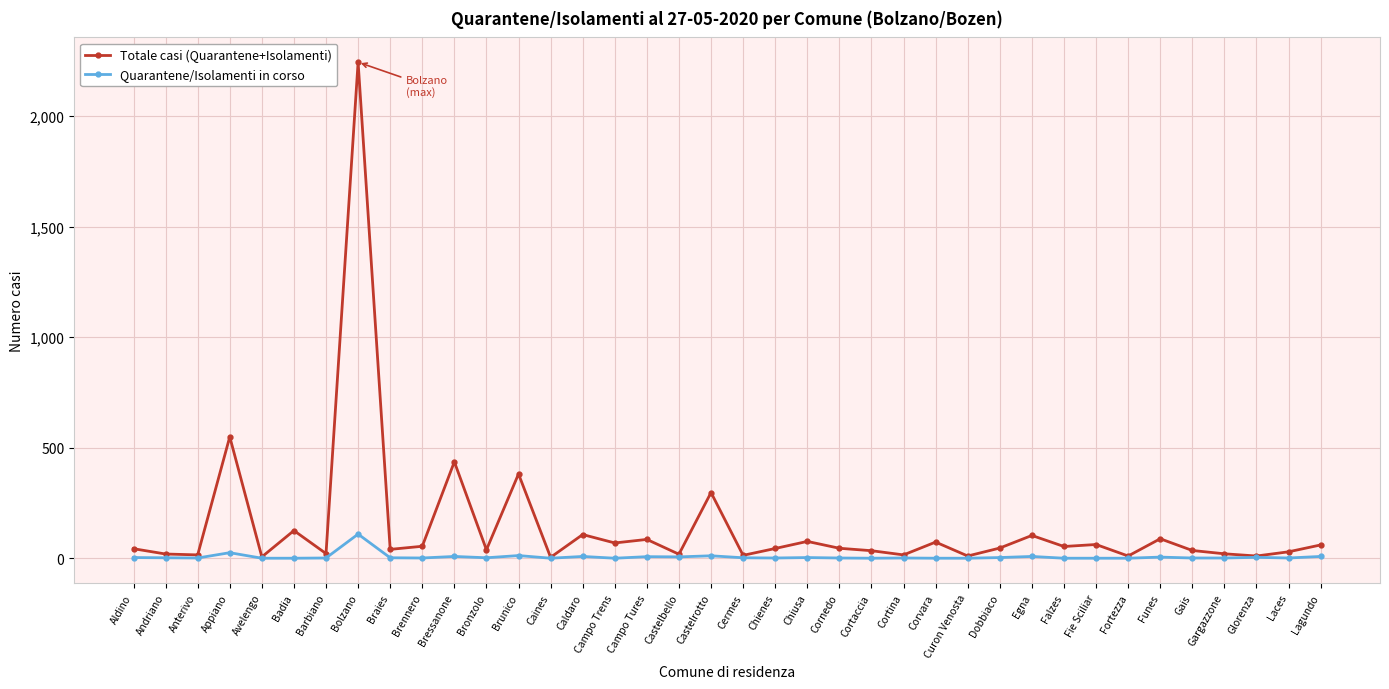

Is the value of Totale casi (Quarantene+Isolamenti) at Fie Sciliar greater than the value of Quarantene/Isolamenti in corso at Campo Trens?

Yes